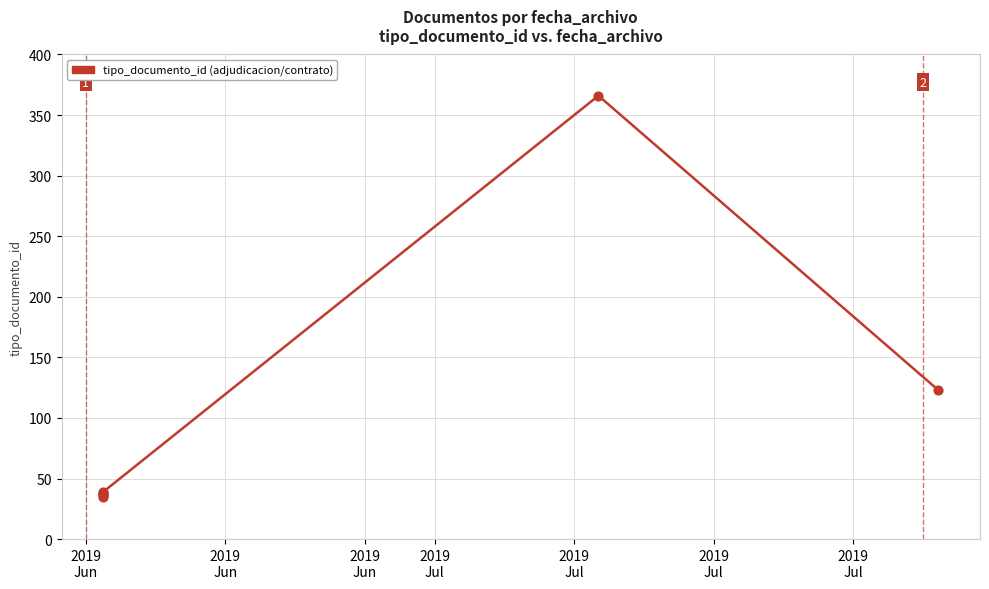

Approximately how many times larger is the value at 2019
Jul compared to 2019
Jul?

1.0